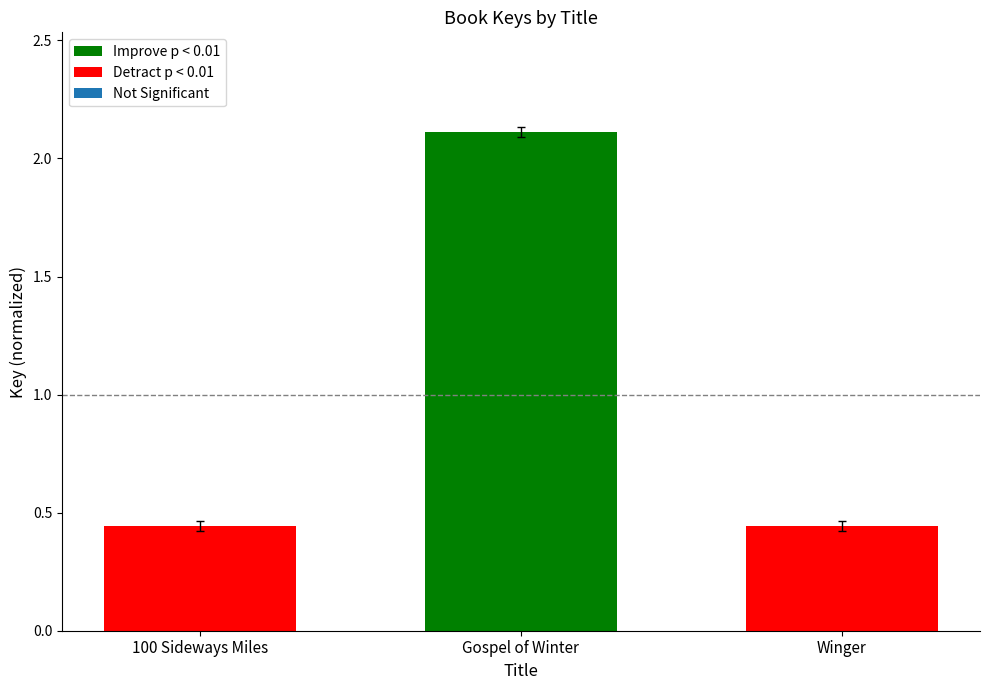

What is the sum of the Detract p < 0.01 values at 100 Sideways Miles and Winger?

0.9